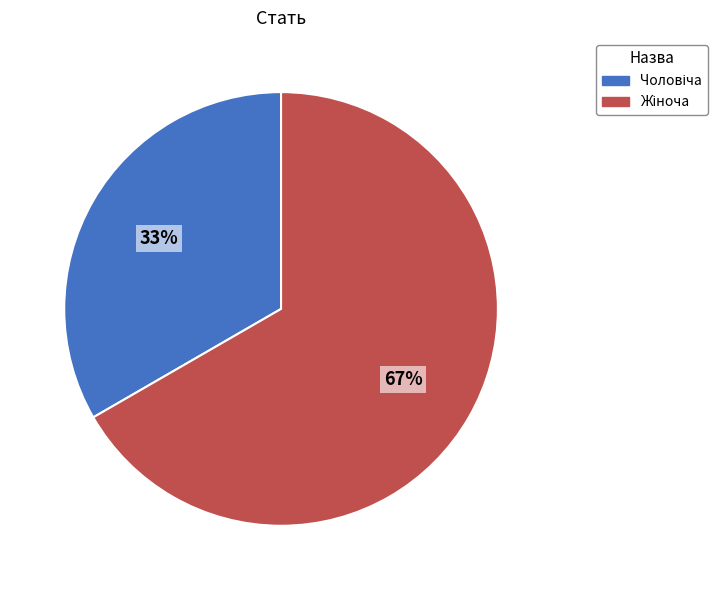

Is there any slice that represents more than half of the pie?

Yes